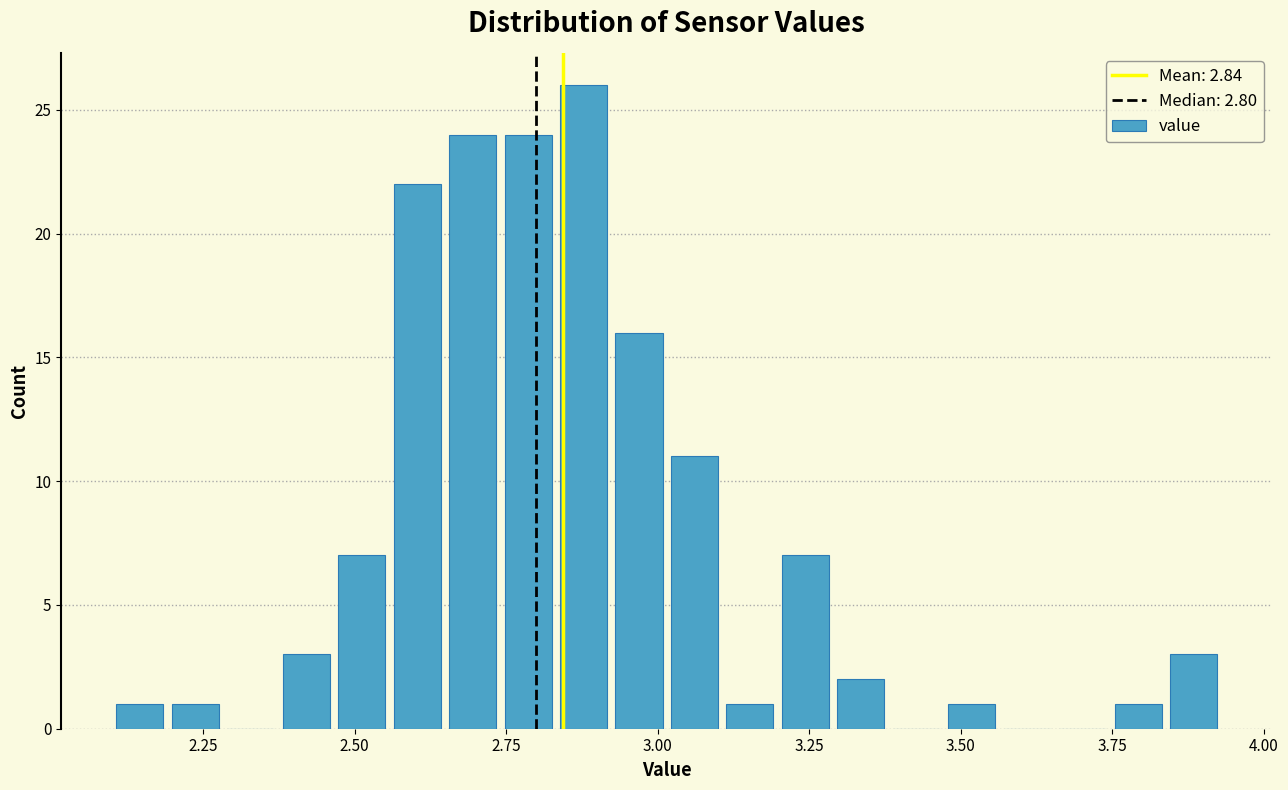

Read against the x-axis, roughly where is the centre of the tallest bar?

2.90